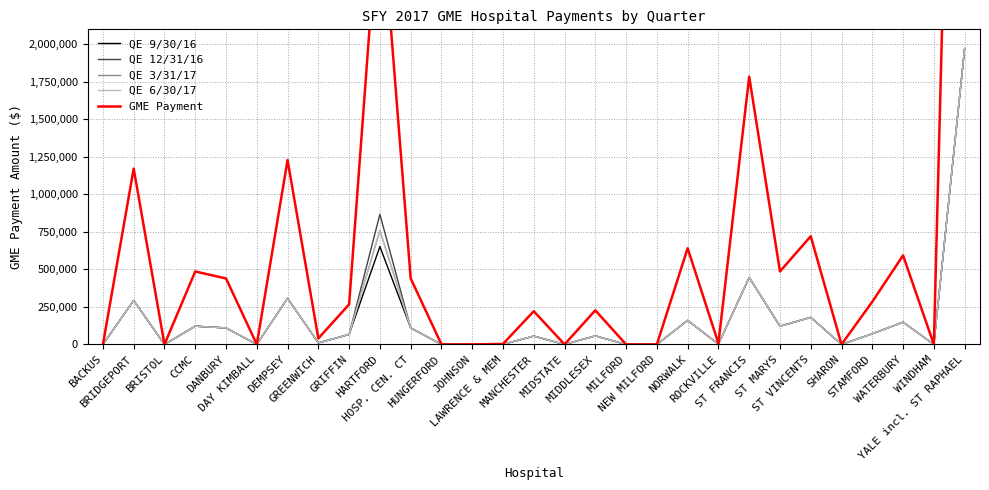

At which label does QE 3/31/17 reach its minimum?

BACKUS